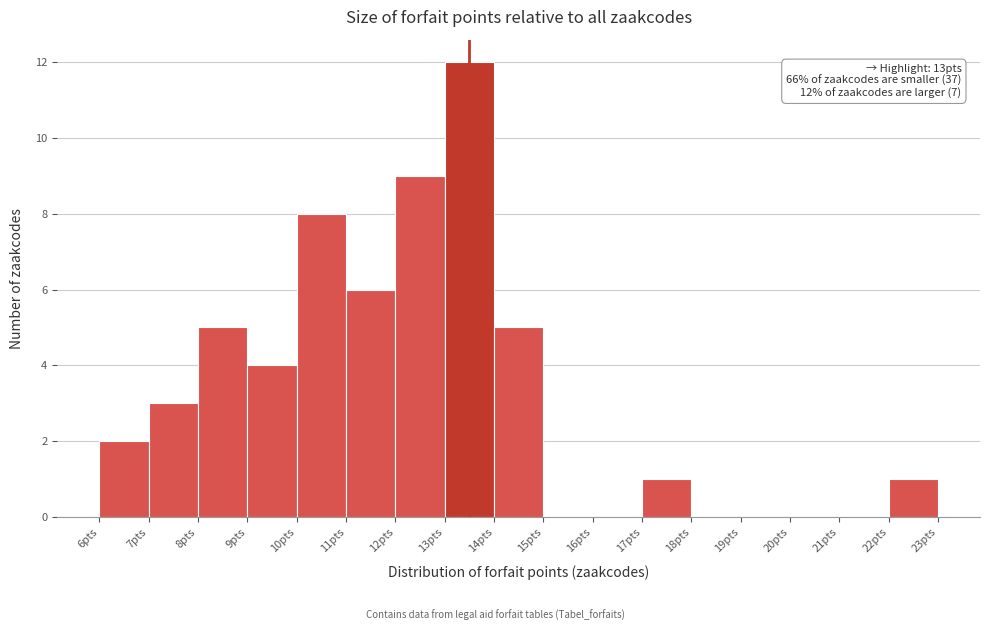

Reading right to left, list all the values displayed in this chart.

22pts=1	21pts=0	20pts=0	19pts=0	18pts=0	17pts=1	16pts=0	15pts=0	14pts=5	13pts=12	12pts=9	11pts=6	10pts=8	9pts=4	8pts=5	7pts=3	6pts=2